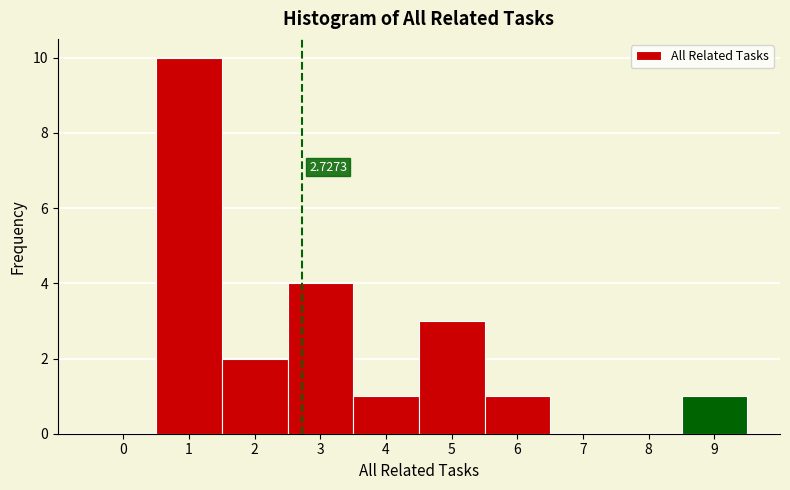

Which range on the x-axis has the tallest bar?

0.5 to 1.5